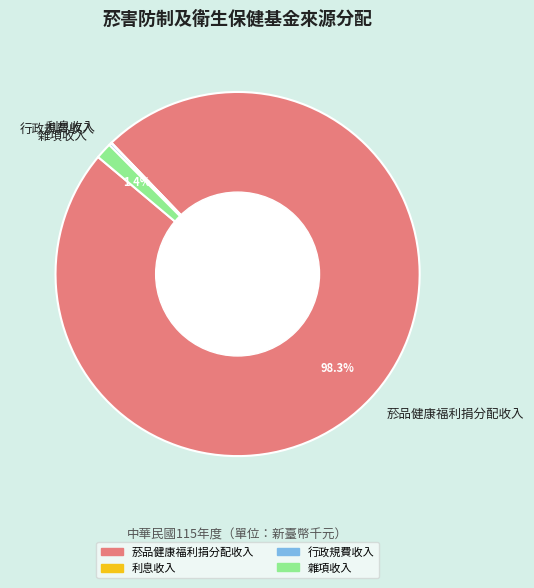

What is the largest slice in the pie chart?

菸品健康福利捐分配收入